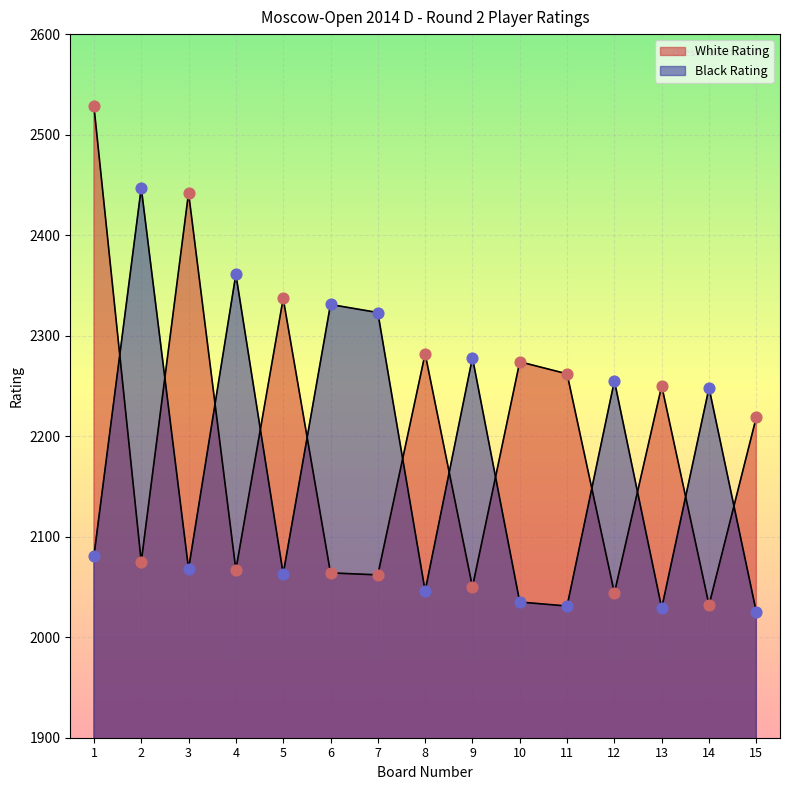

What are all the series names shown in the legend?

White Rating, Black Rating